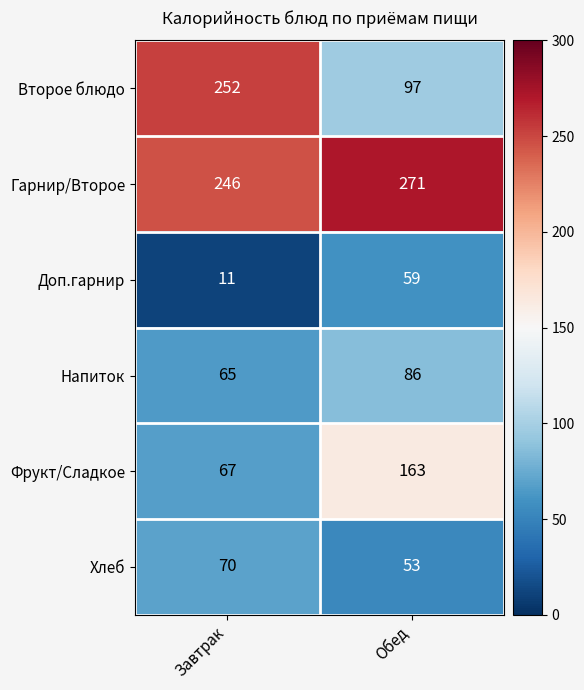

What is the sum of all Фрукт/Сладкое values?

230